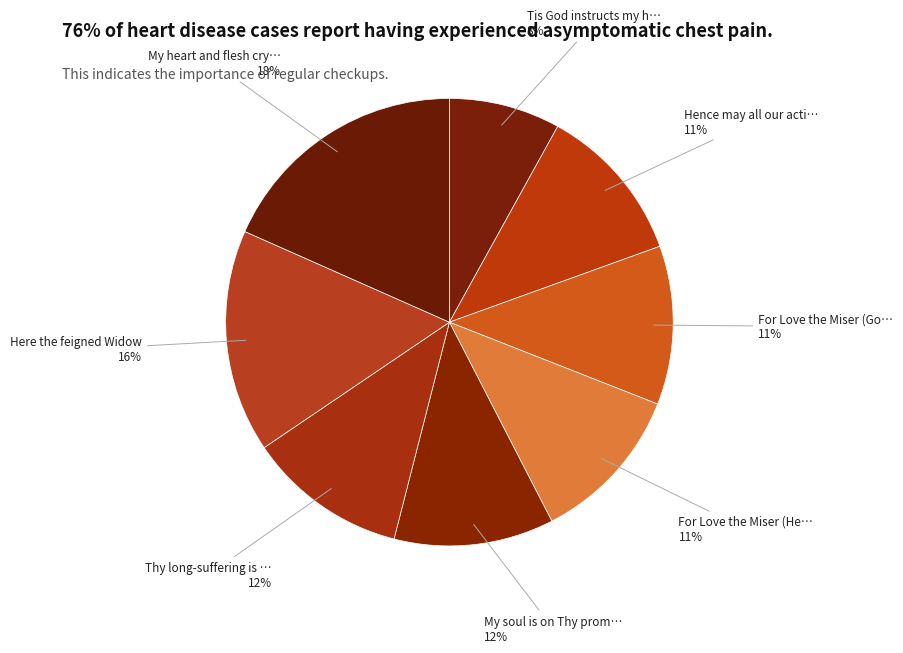

How many segments does this pie chart have?

8